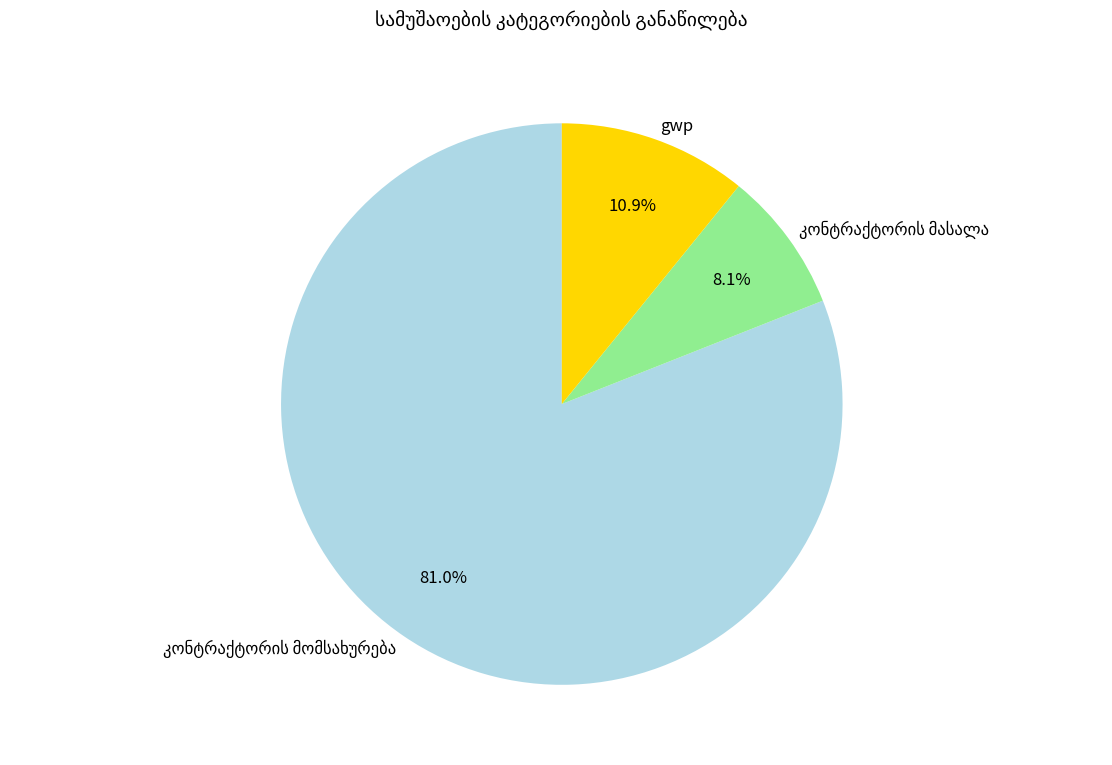

Does any single category account for the majority?

Yes